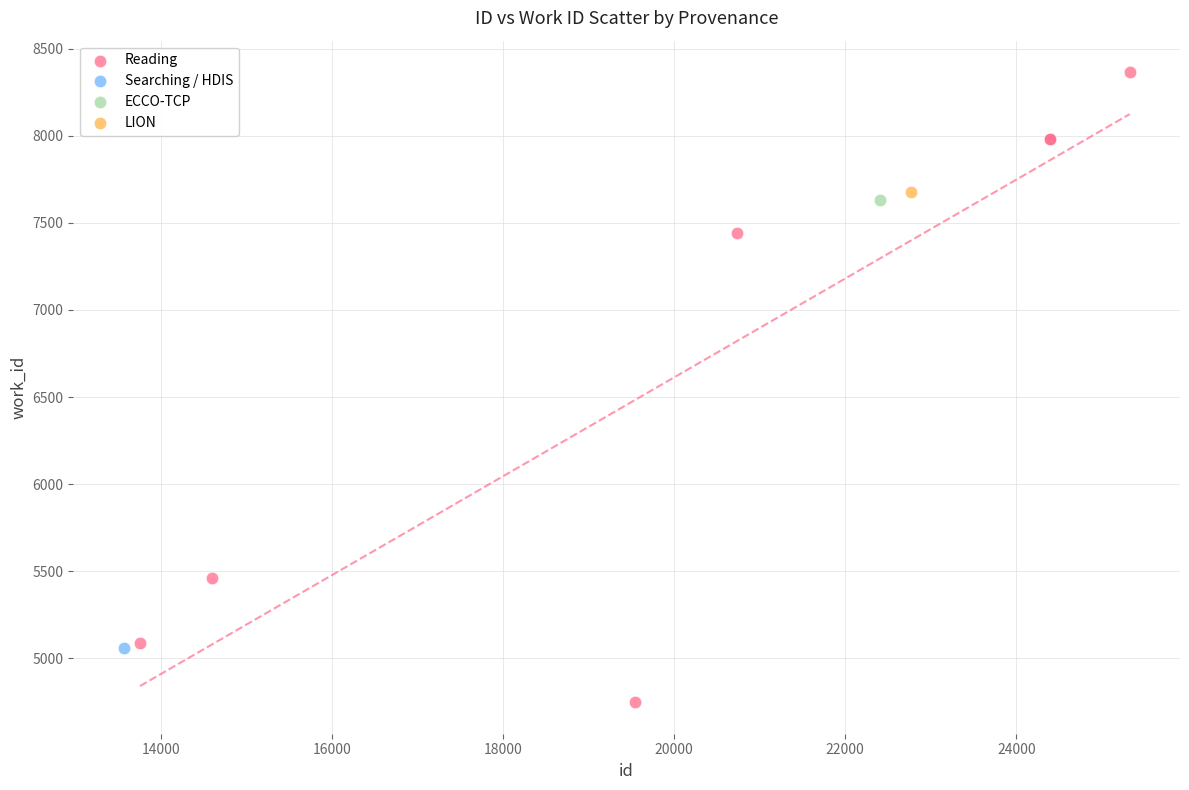

What are all the series names shown in the legend?

Reading, Searching / HDIS, ECCO-TCP, LION